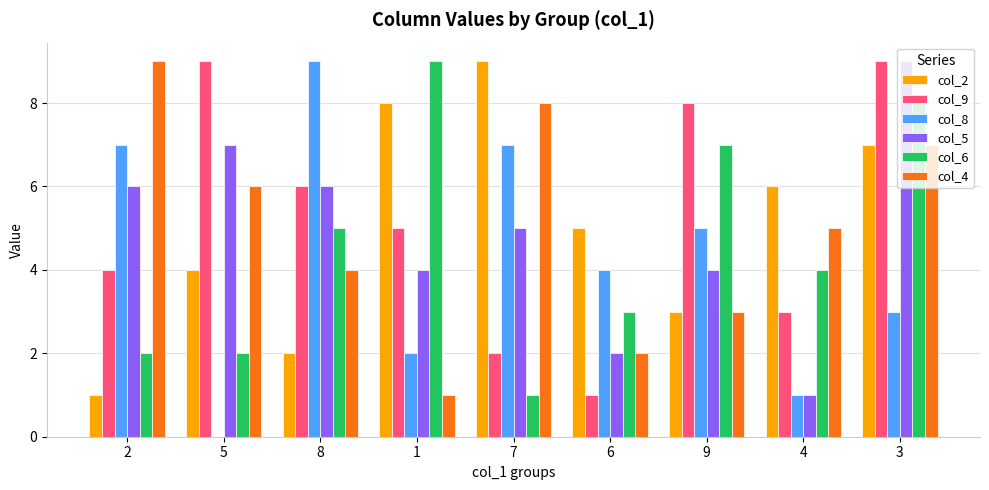

At which label does col_4 first exceed 5?

2